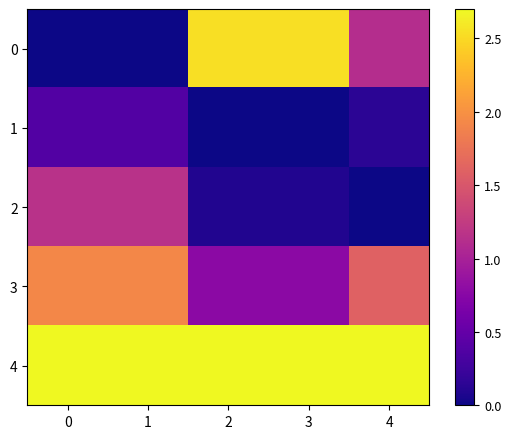

Between 4 and 0, which is larger?

4